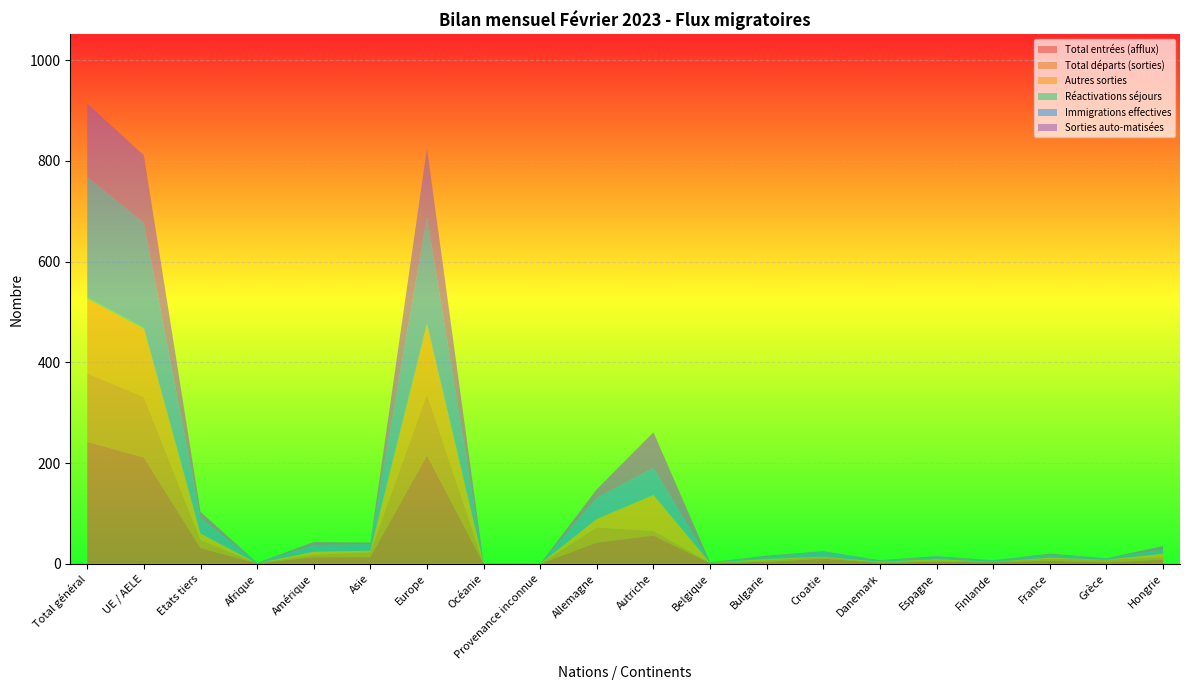

Reading right to left, extract all data points from this chart.

Total entrées (afflux): Hongrie=8	Grèce=3	France=6	Finlande=3	Espagne=4	Danemark=2	Croatie=10	Bulgarie=4	Belgique=1	Autriche=56	Allemagne=42	Provenance inconnue=0	Océanie=0	Europe=215	Asie=13	Amérique=13	Afrique=1	Etats tiers=31	UE / AELE=211	Total général=242
Total départs (sorties): Hongrie=5	Grèce=5	France=4	Finlande=1	Espagne=3	Danemark=1	Croatie=3	Bulgarie=3	Belgique=1	Autriche=9	Allemagne=30	Provenance inconnue=0	Océanie=0	Europe=121	Asie=10	Amérique=5	Afrique=0	Etats tiers=16	UE / AELE=120	Total général=136
Autres sorties: Hongrie=7	Grèce=0	France=2	Finlande=0	Espagne=2	Danemark=1	Croatie=1	Bulgarie=2	Belgique=0	Autriche=71	Allemagne=17	Provenance inconnue=0	Océanie=1	Europe=138	Asie=3	Amérique=6	Afrique=0	Etats tiers=13	UE / AELE=135	Total général=148
Réactivations séjours: Hongrie=0	Grèce=0	France=0	Finlande=0	Espagne=0	Danemark=0	Croatie=0	Bulgarie=1	Belgique=0	Autriche=1	Allemagne=0	Provenance inconnue=0	Océanie=0	Europe=3	Asie=0	Amérique=0	Afrique=0	Etats tiers=0	UE / AELE=3	Total général=3
Immigrations effectives: Hongrie=8	Grèce=3	France=6	Finlande=3	Espagne=4	Danemark=2	Croatie=10	Bulgarie=4	Belgique=1	Autriche=54	Allemagne=42	Provenance inconnue=0	Océanie=0	Europe=212	Asie=13	Amérique=13	Afrique=1	Etats tiers=31	UE / AELE=208	Total général=239
Sorties auto-matisées: Hongrie=7	Grèce=0	France=2	Finlande=0	Espagne=2	Danemark=1	Croatie=1	Bulgarie=2	Belgique=0	Autriche=70	Allemagne=17	Provenance inconnue=0	Océanie=1	Europe=136	Asie=3	Amérique=6	Afrique=0	Etats tiers=12	UE / AELE=134	Total général=146